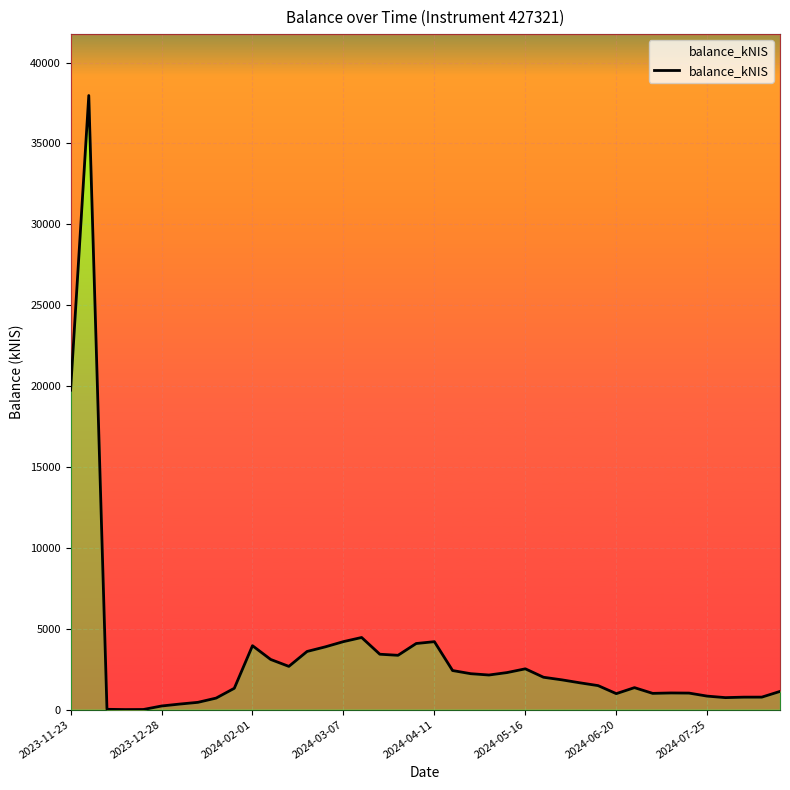

Between 2024-07-25 and 23, which is larger?

23